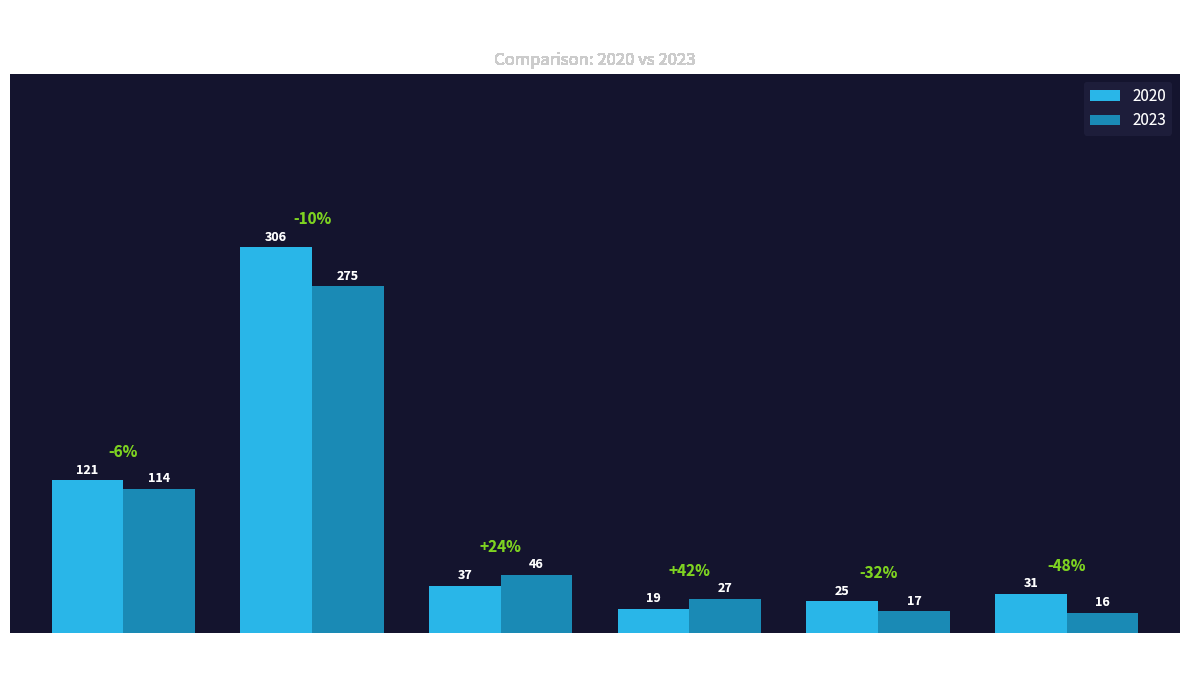

List the series in order of their overall mean, lowest first.

2023, 2020